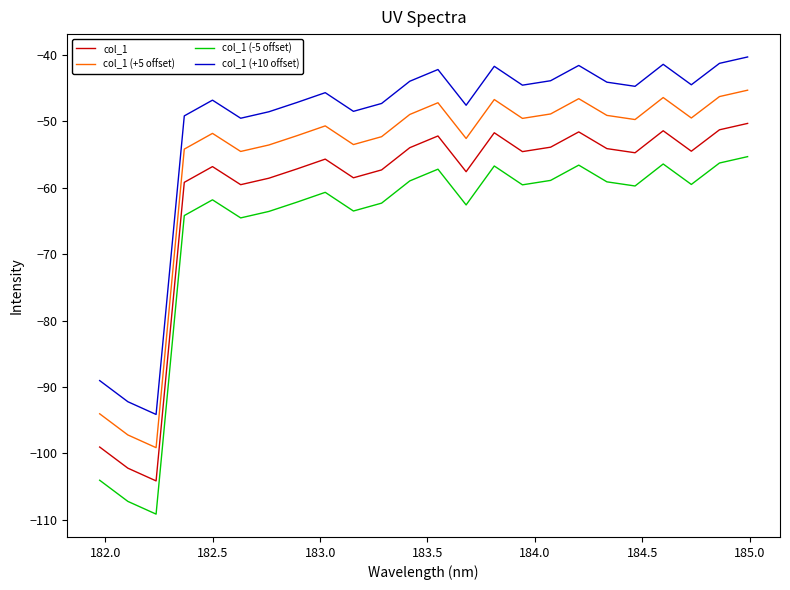

Which series has the largest total across all categories?

col_1 (+10 offset)